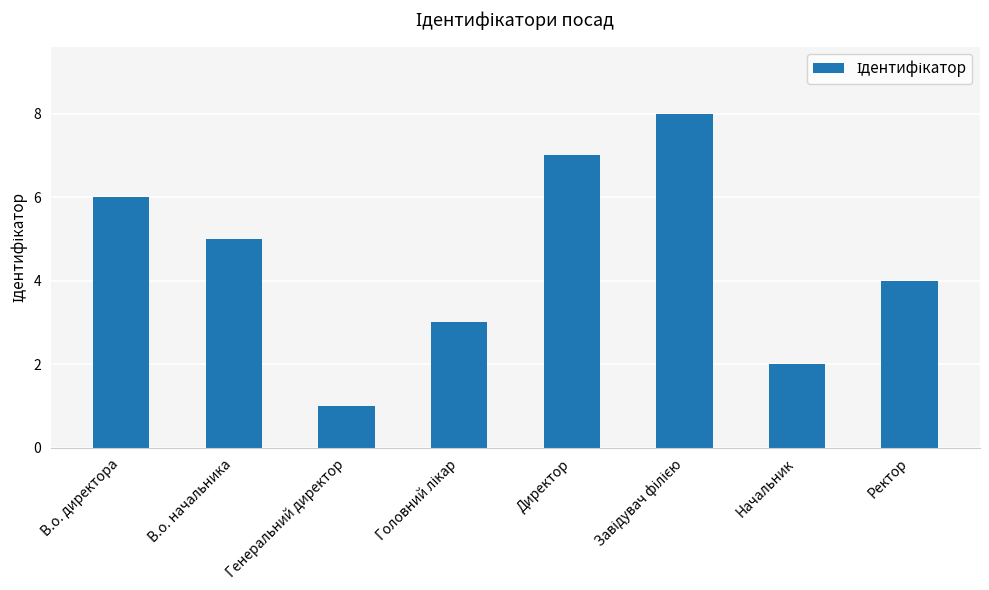

How many bars are there in total?

8